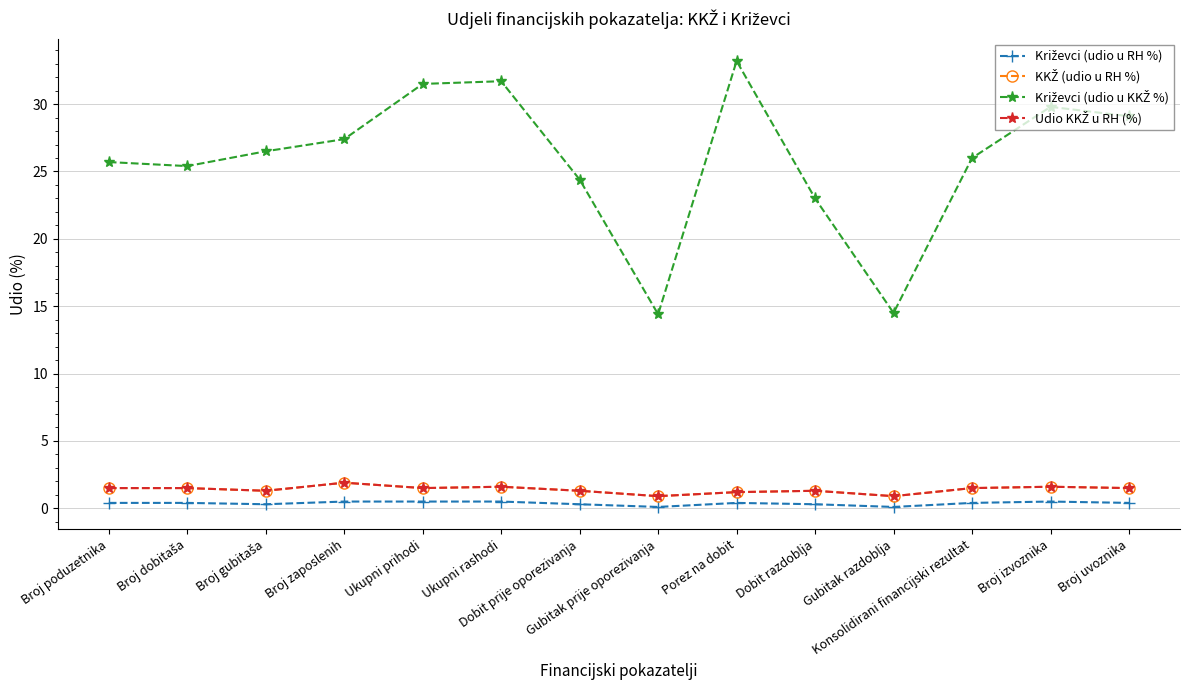

The value of KKŽ (udio u RH %) at Broj izvoznika is 0.9. True or false?

False